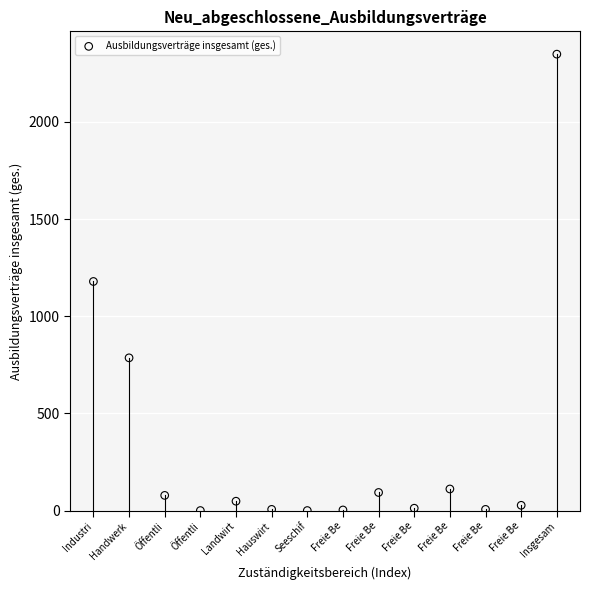

How many points are shown in the scatter plot?

14